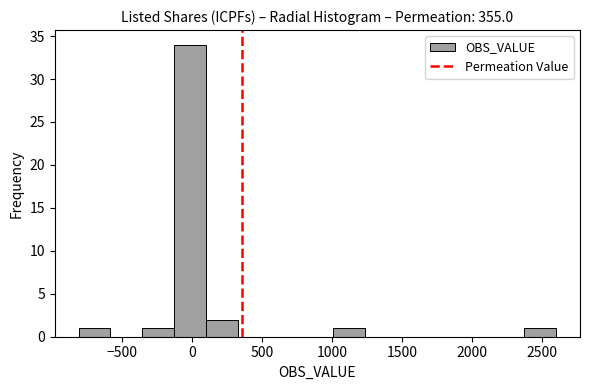

Which range on the x-axis has the tallest bar?

-150 to 100